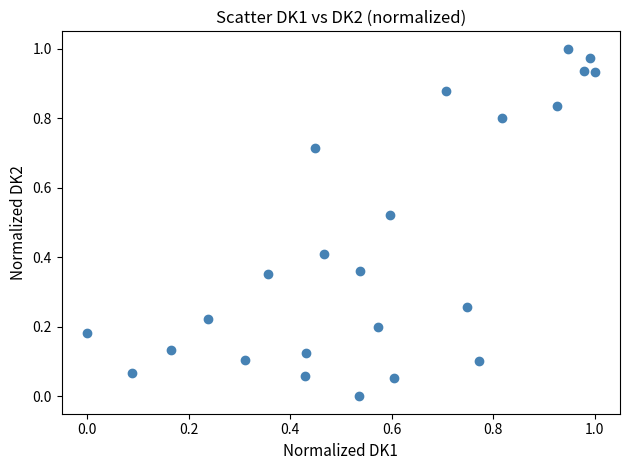

Count the number of points in this scatter plot.

24